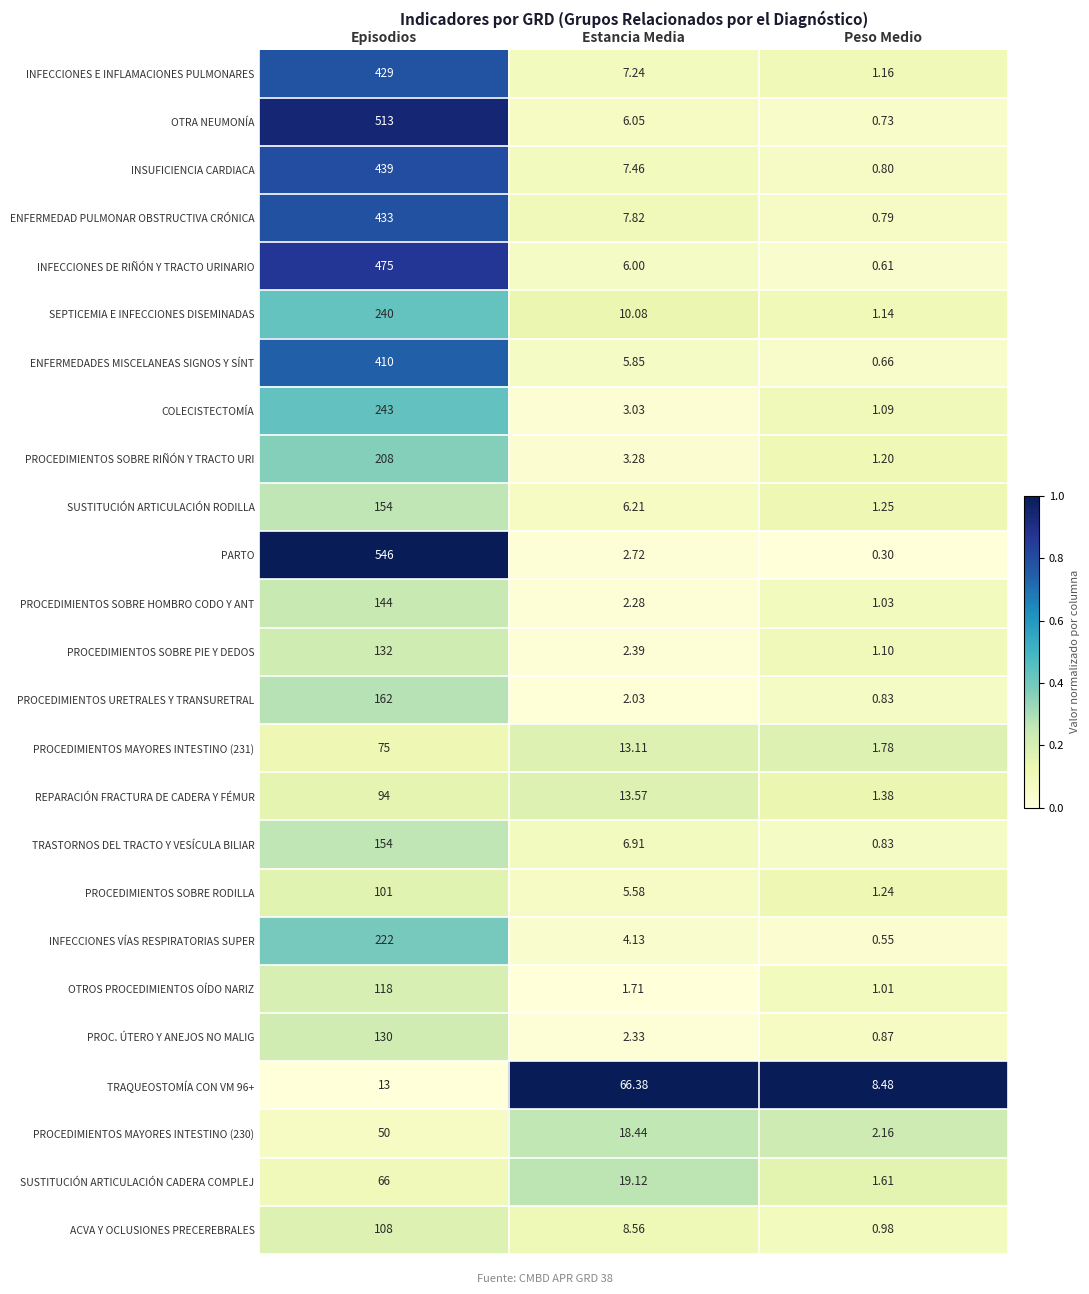

At which category is the sum across all series the highest?

Episodios